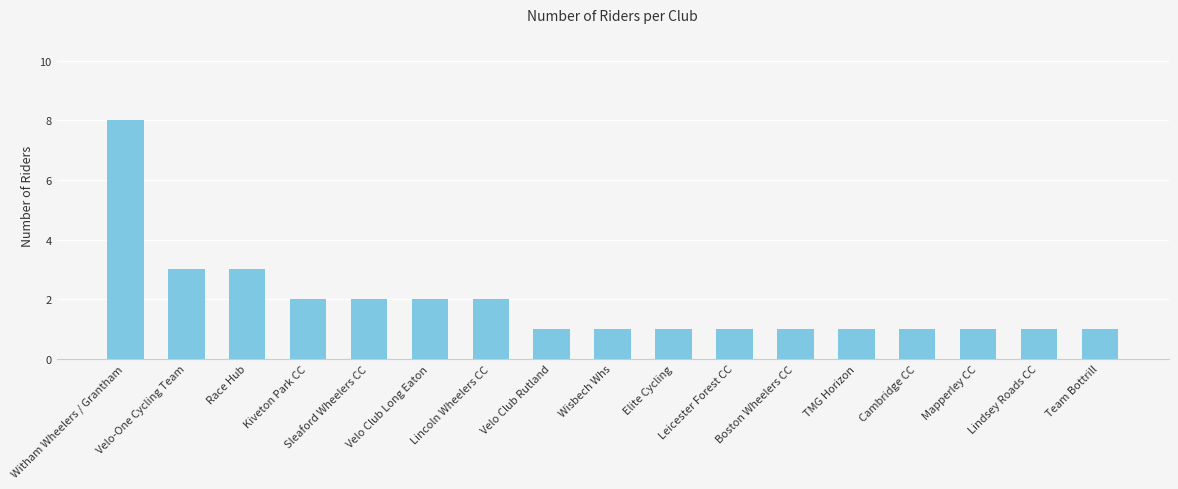

Is it true that the value at Mapperley CC is 1?

True